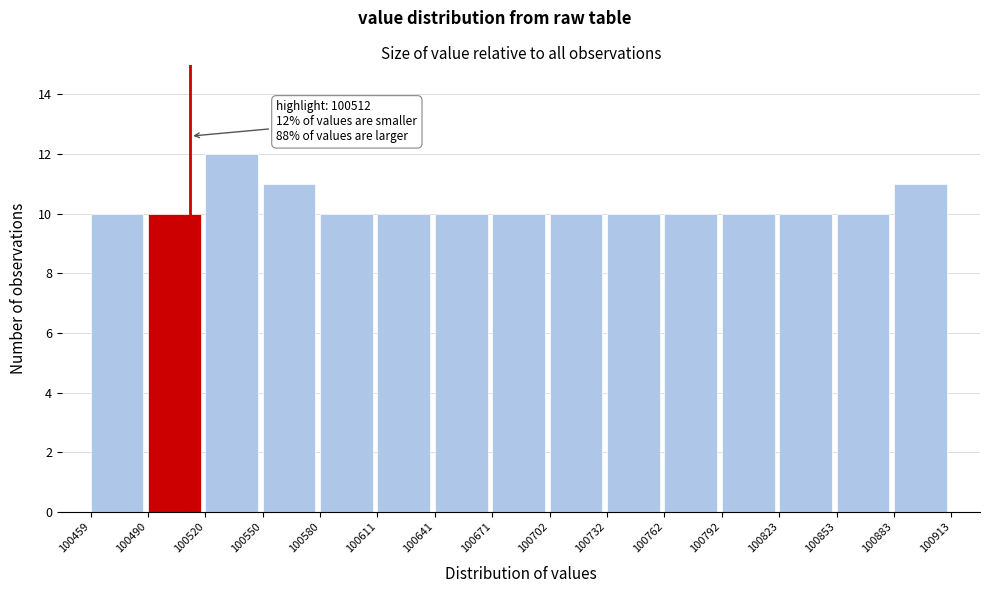

Over which range of the x-axis is the bar tallest?

100520 to 100550